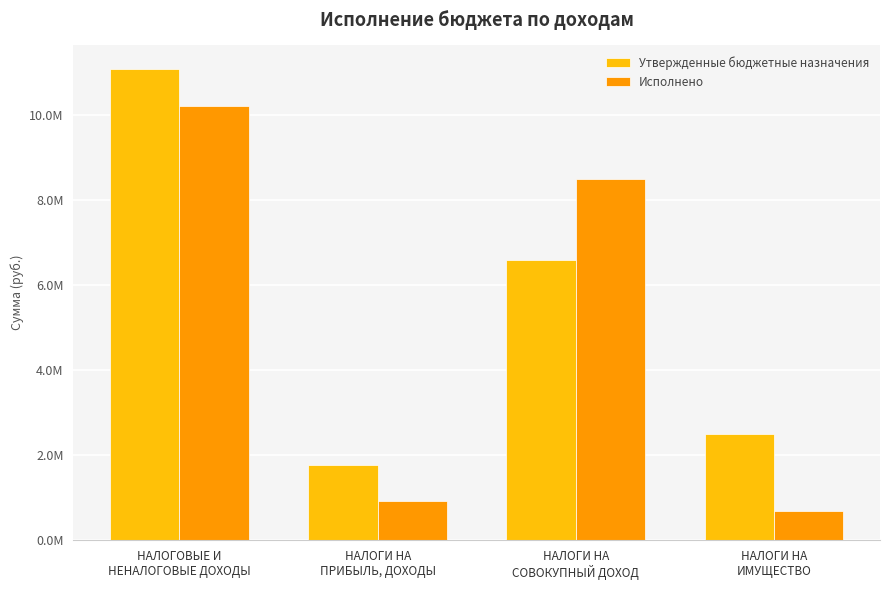

Which label corresponds to the smallest value in the chart?

НАЛОГИ НА
ИМУЩЕСТВО